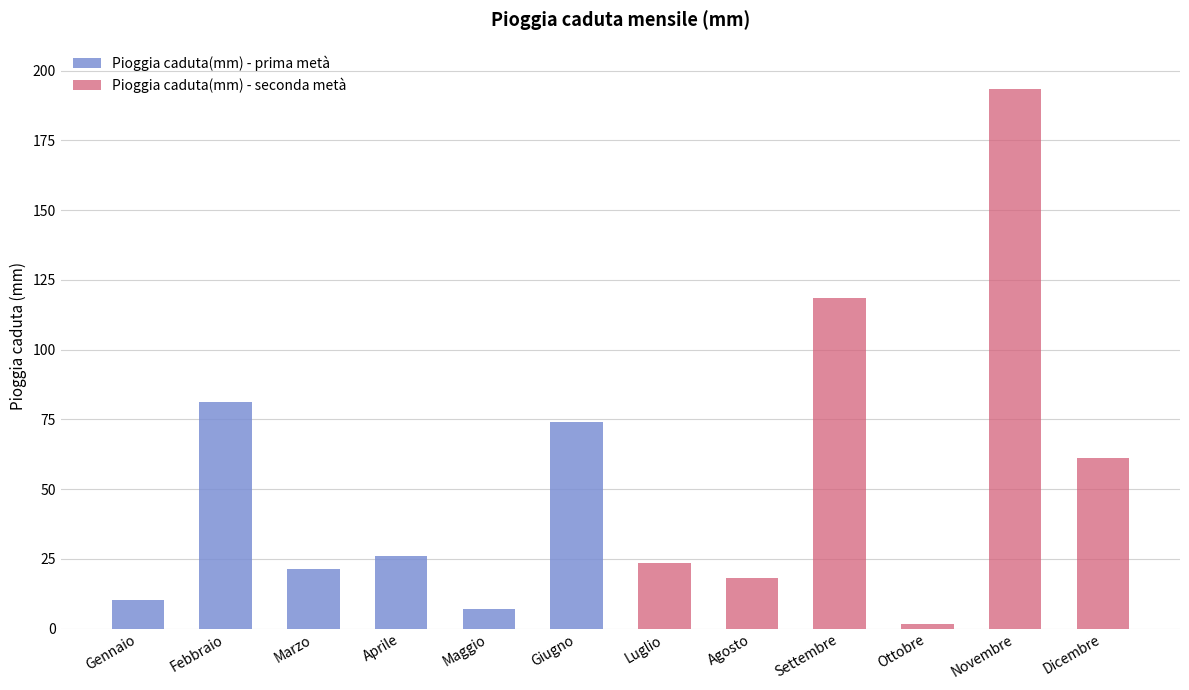

What is the difference between the Pioggia caduta(mm) - prima metà values at Febbraio and Maggio?

74.2